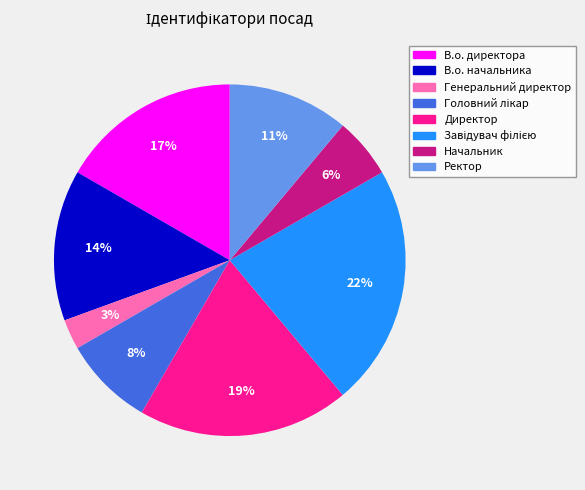

How many segments does this pie chart have?

8